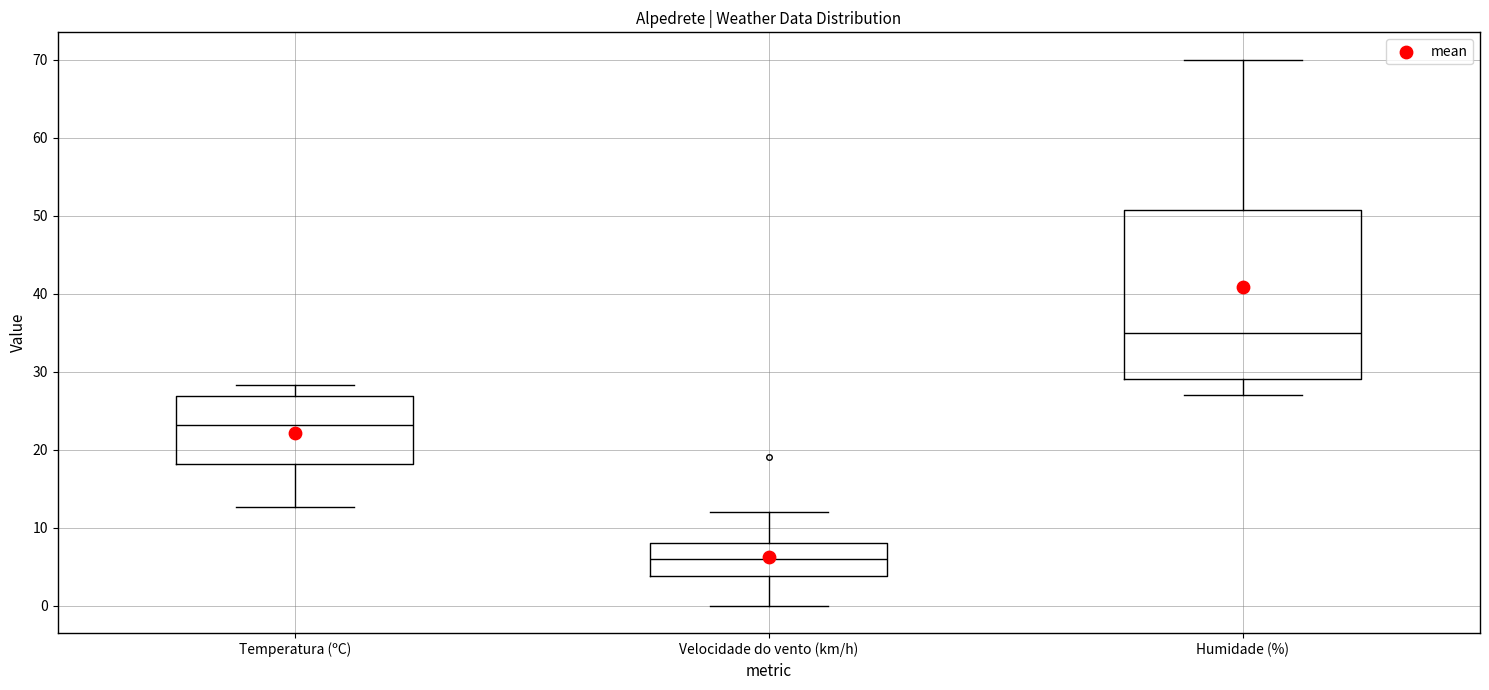

Which box's median line is the highest?

Humidade (%)